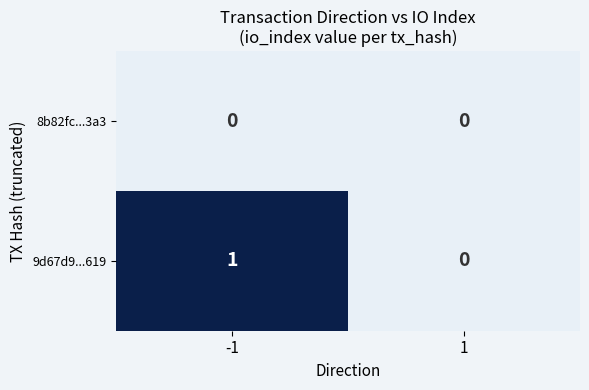

Rank the series at -1 from lowest to highest value.

8b82fc...3a3, 9d67d9...619